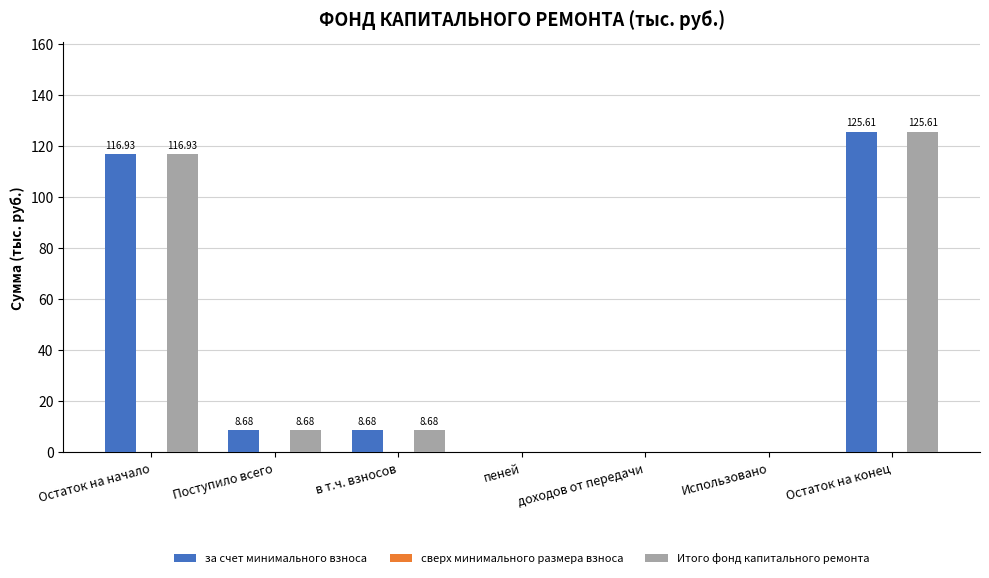

How many series are shown in this chart?

2